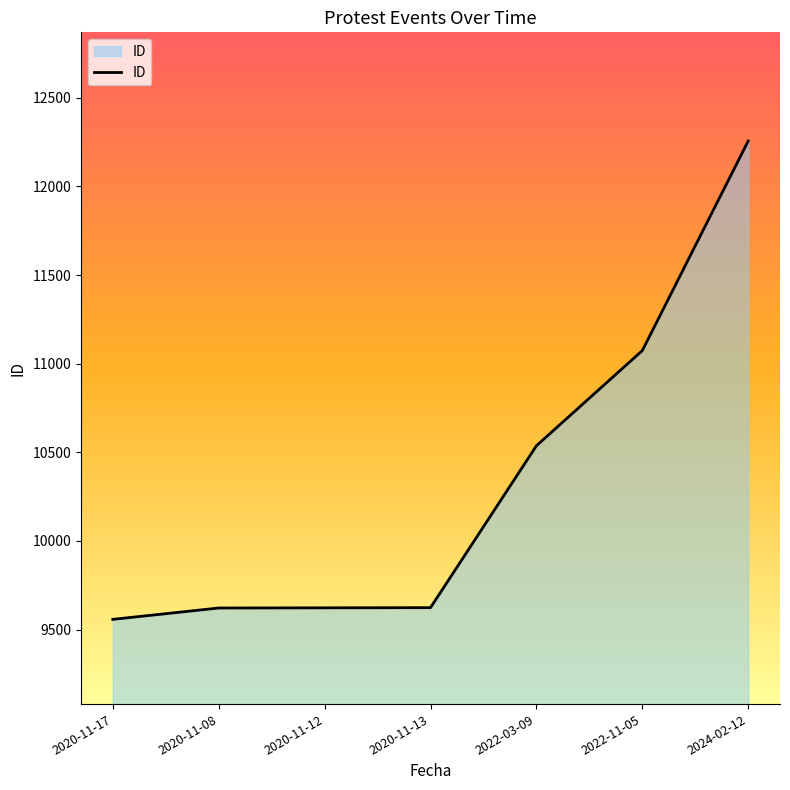

At which category does the chart reach its minimum across all series?

2020-11-17